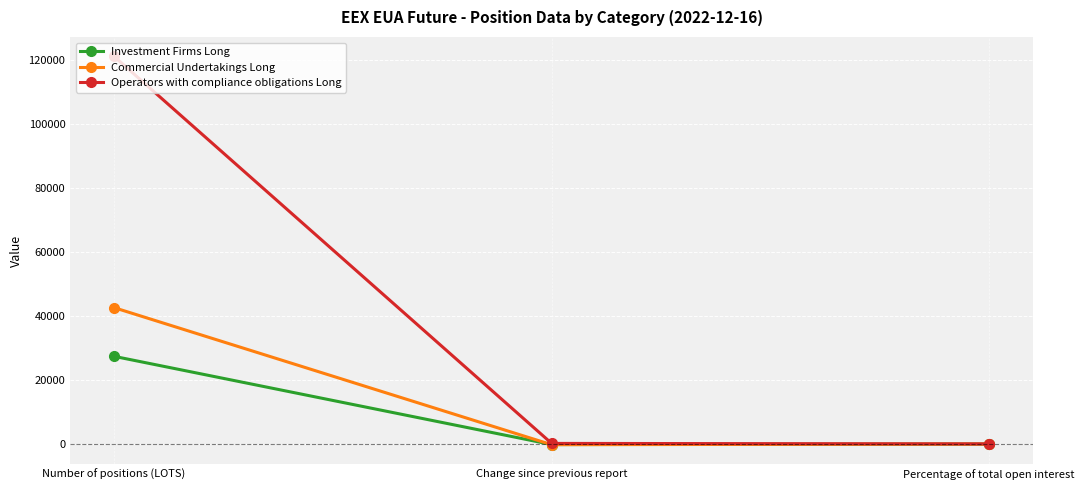

What is the sum of the Commercial Undertakings Long values at Change since previous report and Number of positions (LOTS)?

42489.0